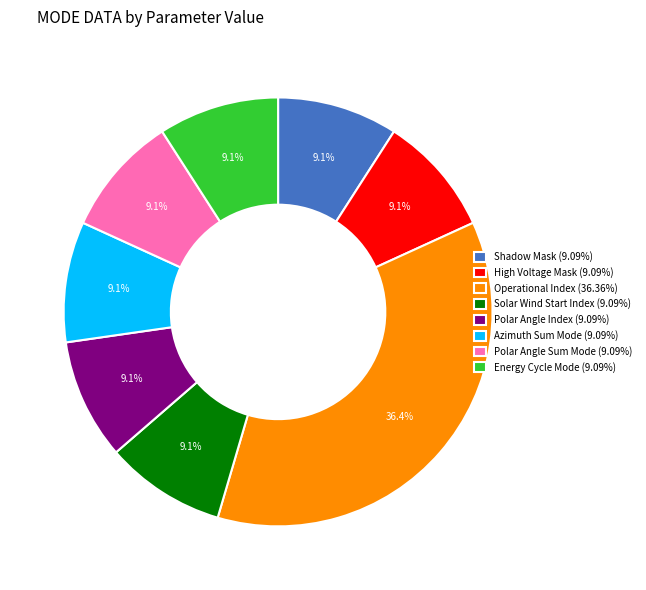

Is Shadow Mask the majority of the pie?

No